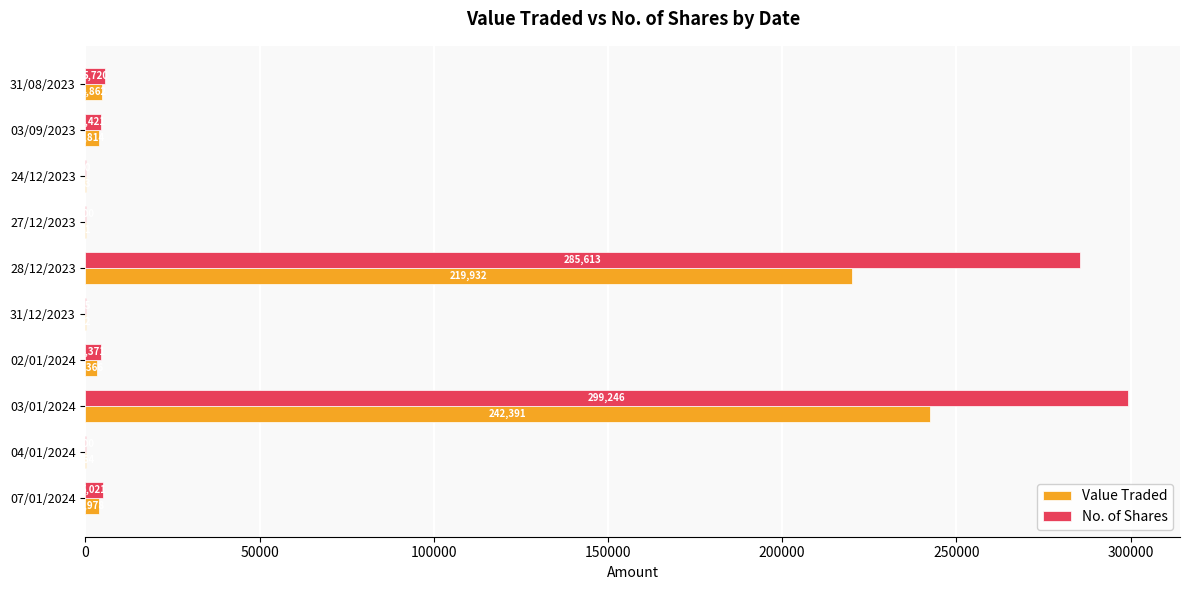

Which series has the largest total across all categories?

No. of Shares